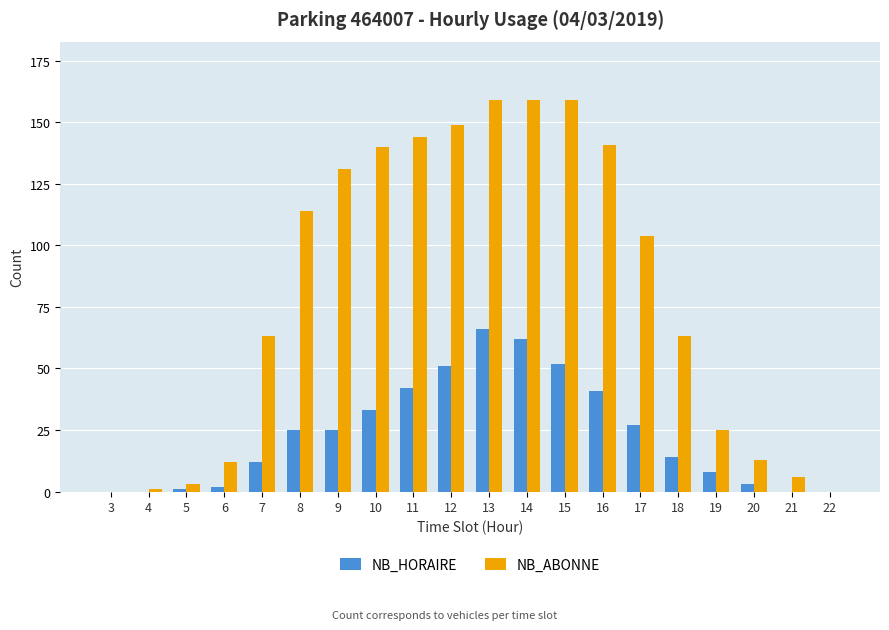

Are the bars horizontal?

No